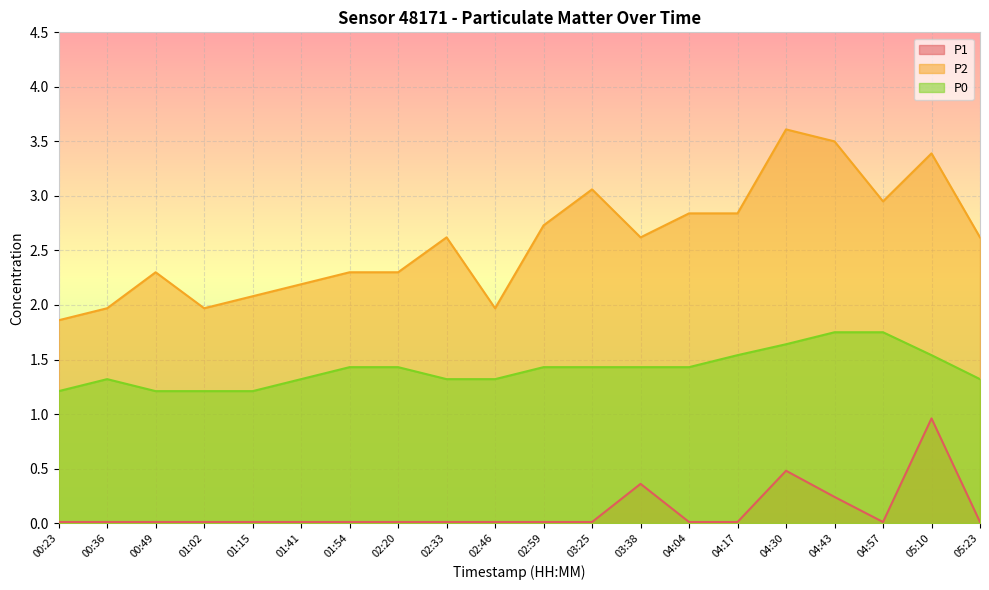

How many data points in P2 are less than 2?

4